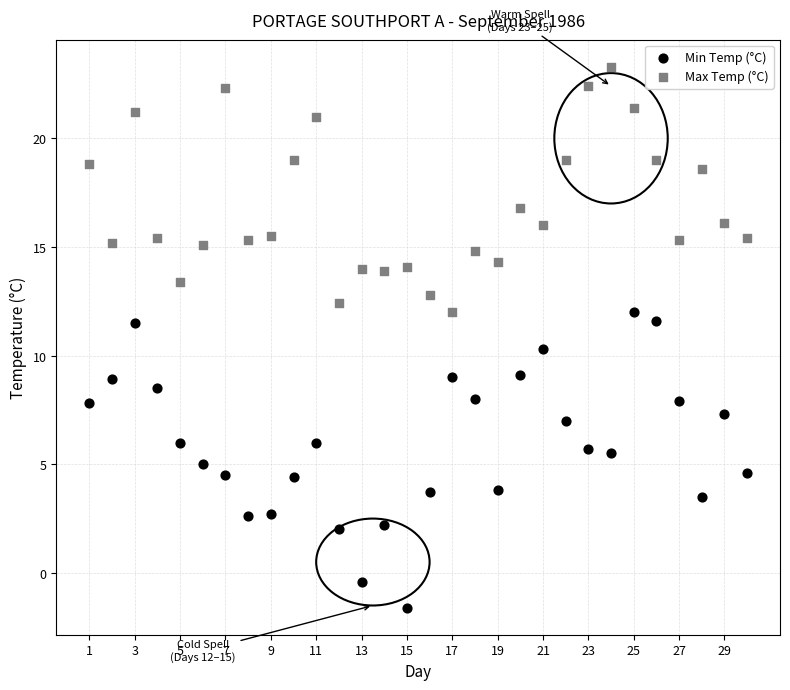

What is the X range (max minus min) for the scatter plot?

29.0